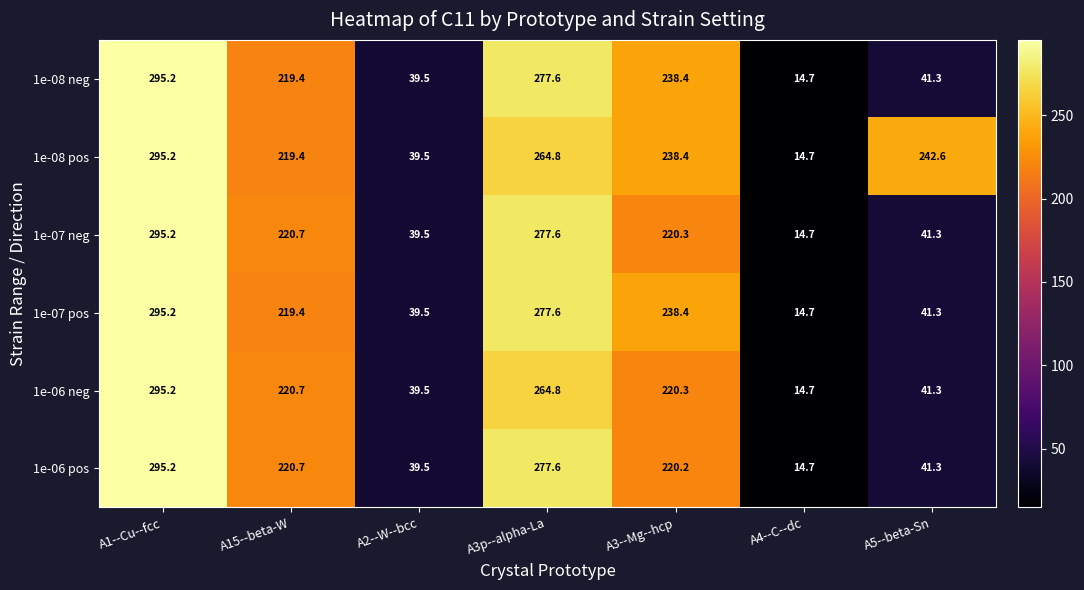

List the labels in order of 1e-06 pos value, smallest first.

A4--C--dc, A2--W--bcc, A5--beta-Sn, A3--Mg--hcp, A15--beta-W, A3p--alpha-La, A1--Cu--fcc